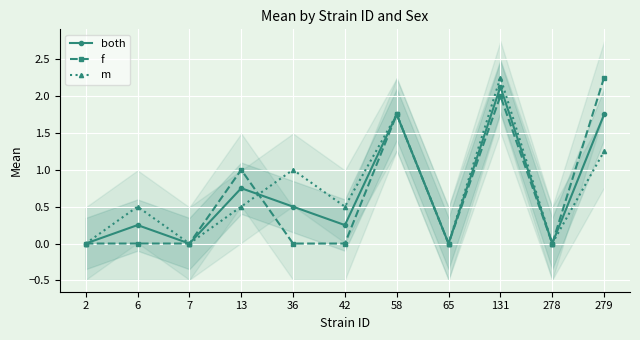

How many lines are shown in the chart?

3